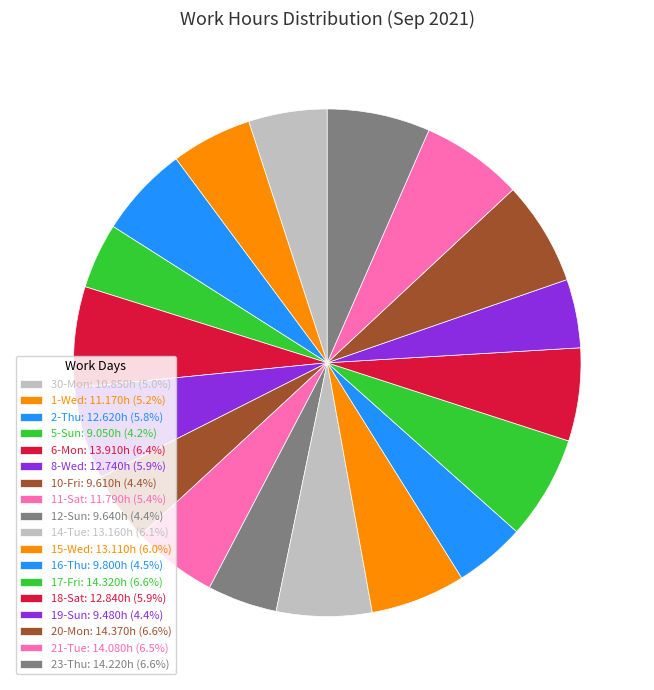

How many segments does this pie chart have?

18